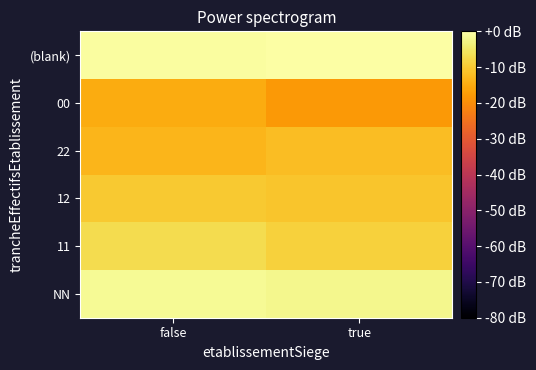

Reading left to right, extract all data points from this chart.

NN: false=-1.4	true=-2.1
11: false=-7.1	true=-8.9
12: false=-10.1	true=-10.9
22: false=-13.2	true=-11.9
00: false=-14.9	true=-17.9
(blank): false=-0.5	true=0.0